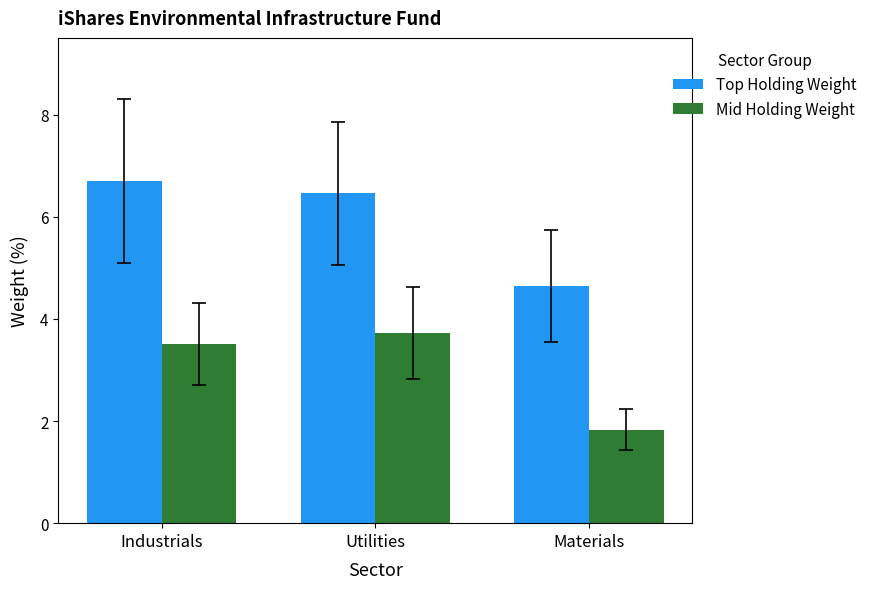

How many distinct data groups are displayed?

2